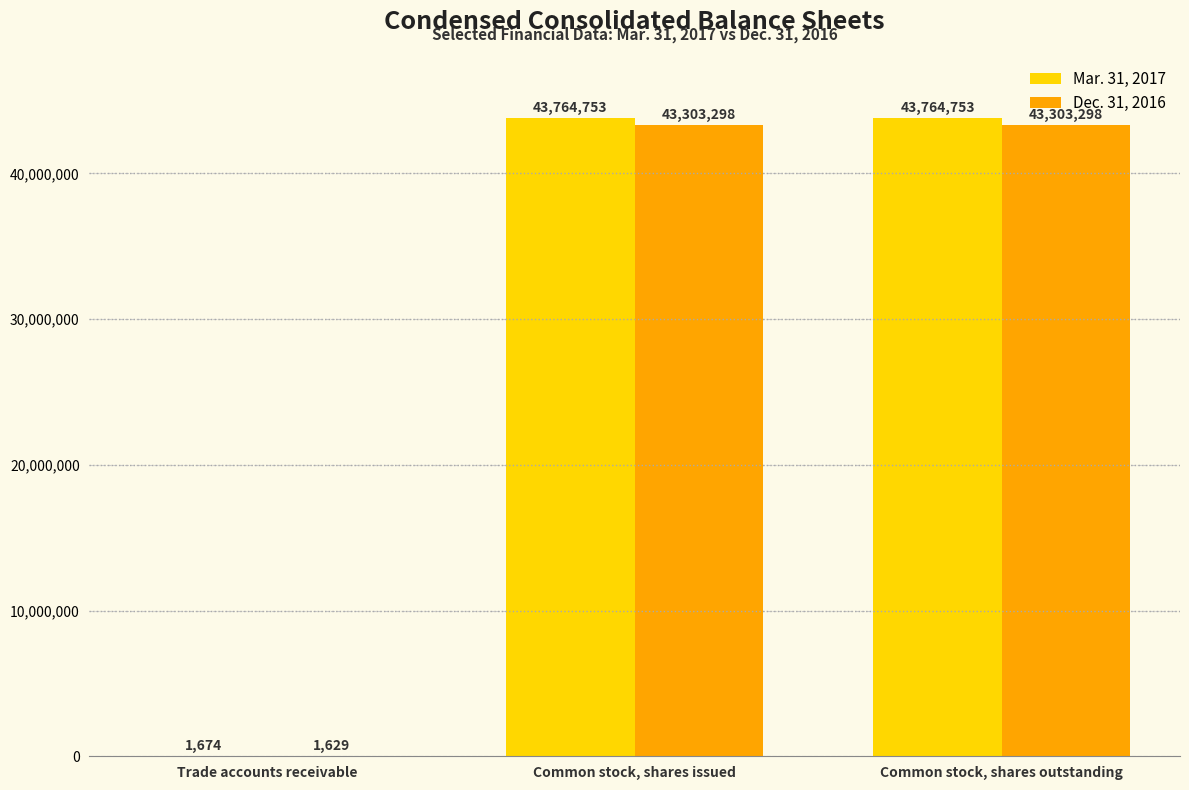

Is it true that Dec. 31, 2016 equals 61411269 at Common stock, shares issued?

False